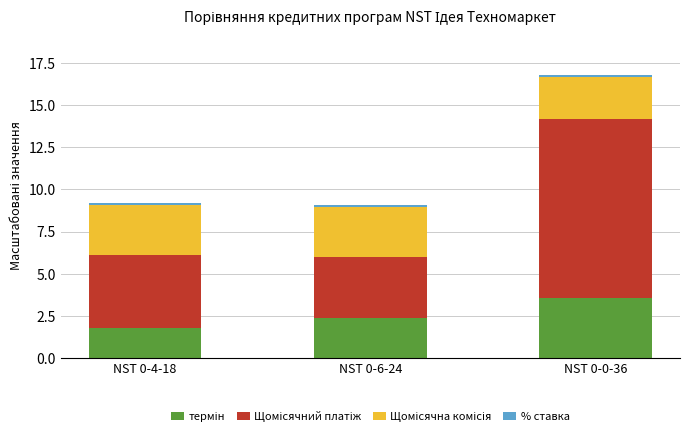

Are the bars grouped side by side (vs. stacked)?

No